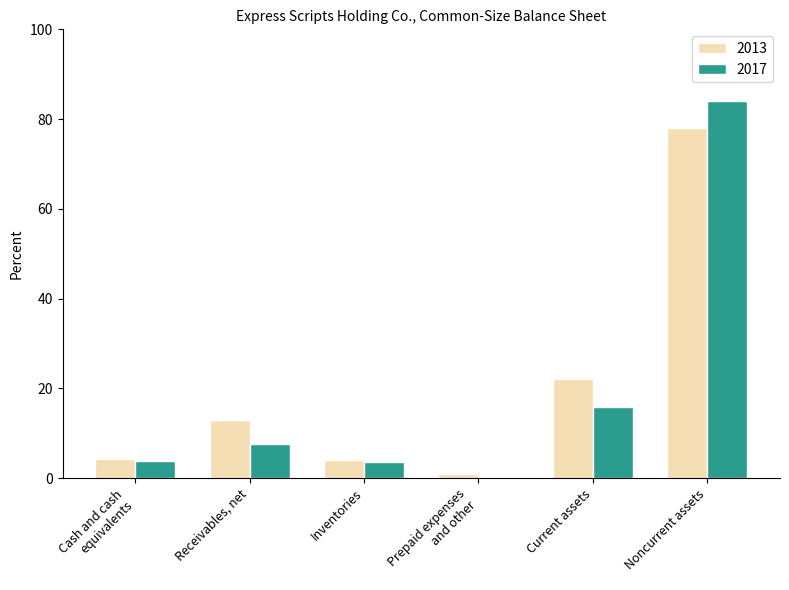

At which category is the sum across all series the highest?

Noncurrent assets